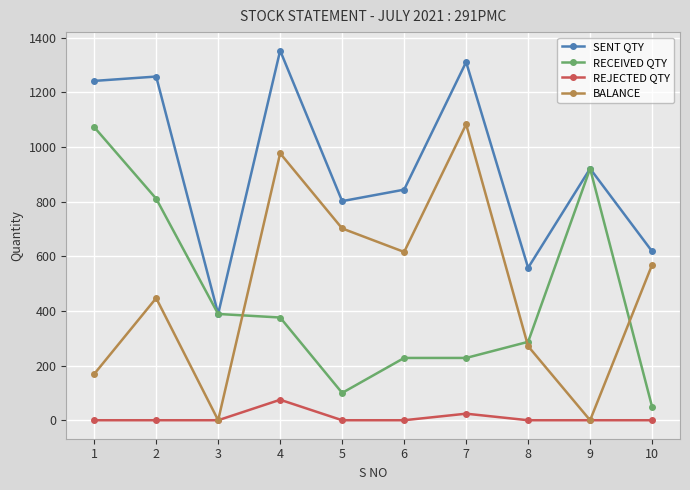

What is the difference between the maximum and minimum values in the REJECTED QTY series?

75